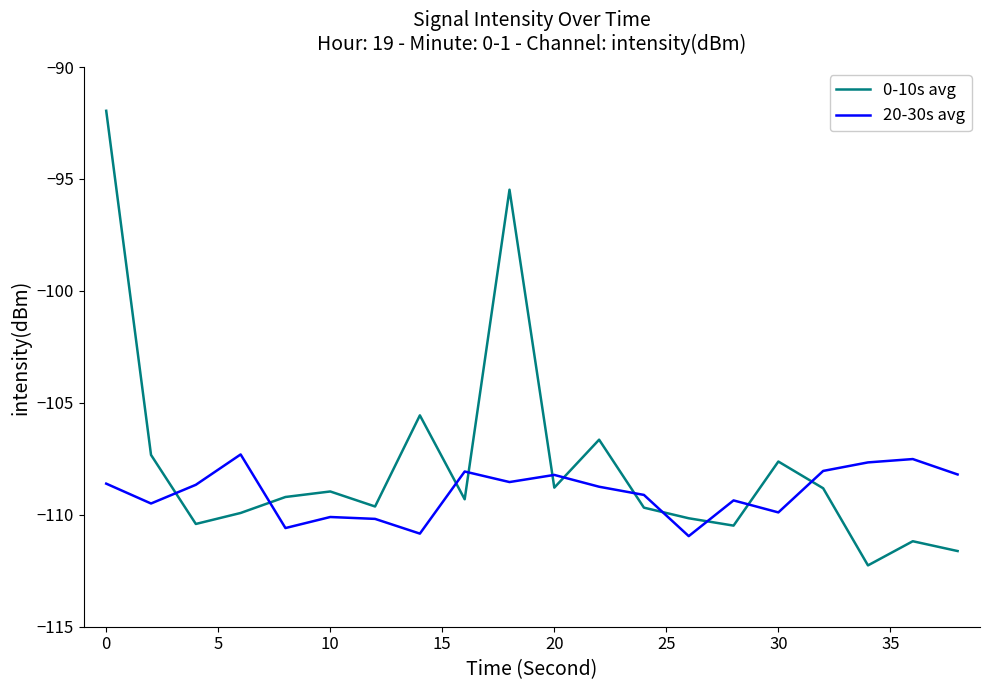

Which series has the widest spread of values?

0-10s avg